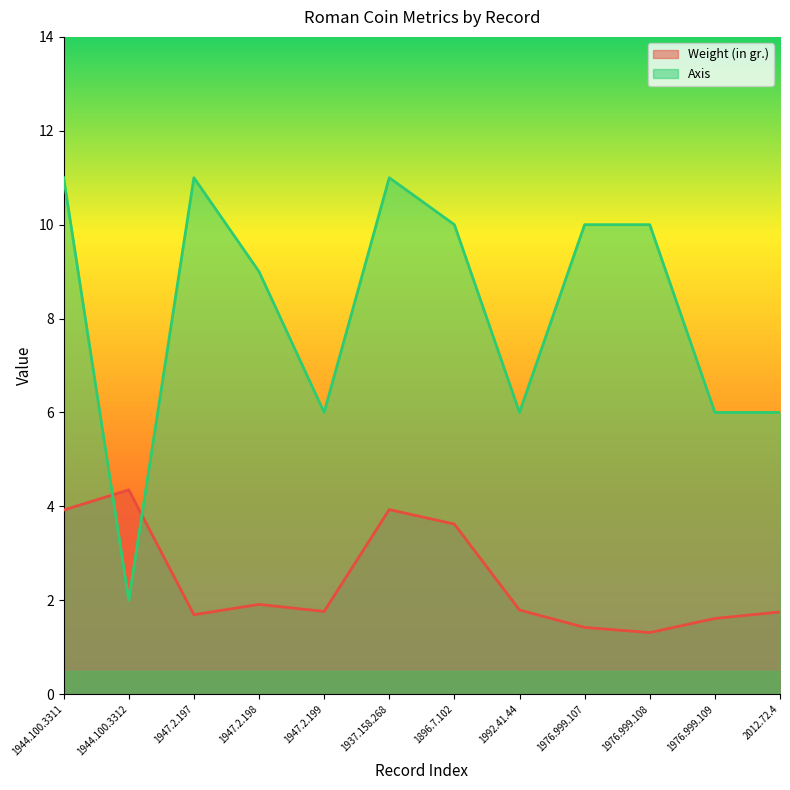

Which has a higher value, 1944.100.3311 or 1992.41.44?

1944.100.3311